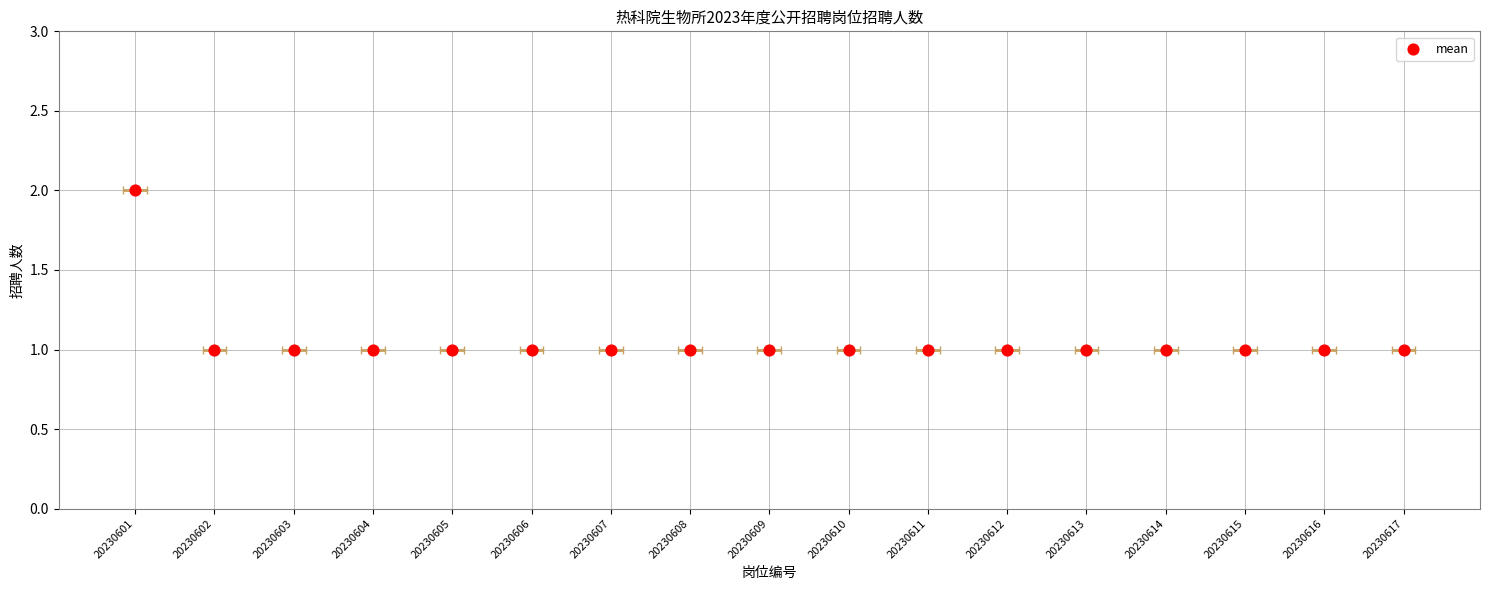

Between 20230602 and 20230601, which is larger?

20230601